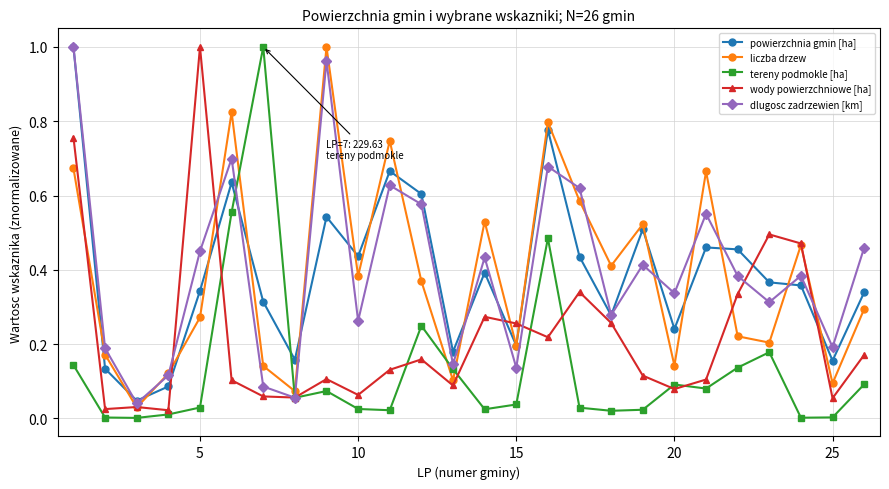

True or false: powierzchnia gmin [ha] has more than 0 interior local peaks.

True